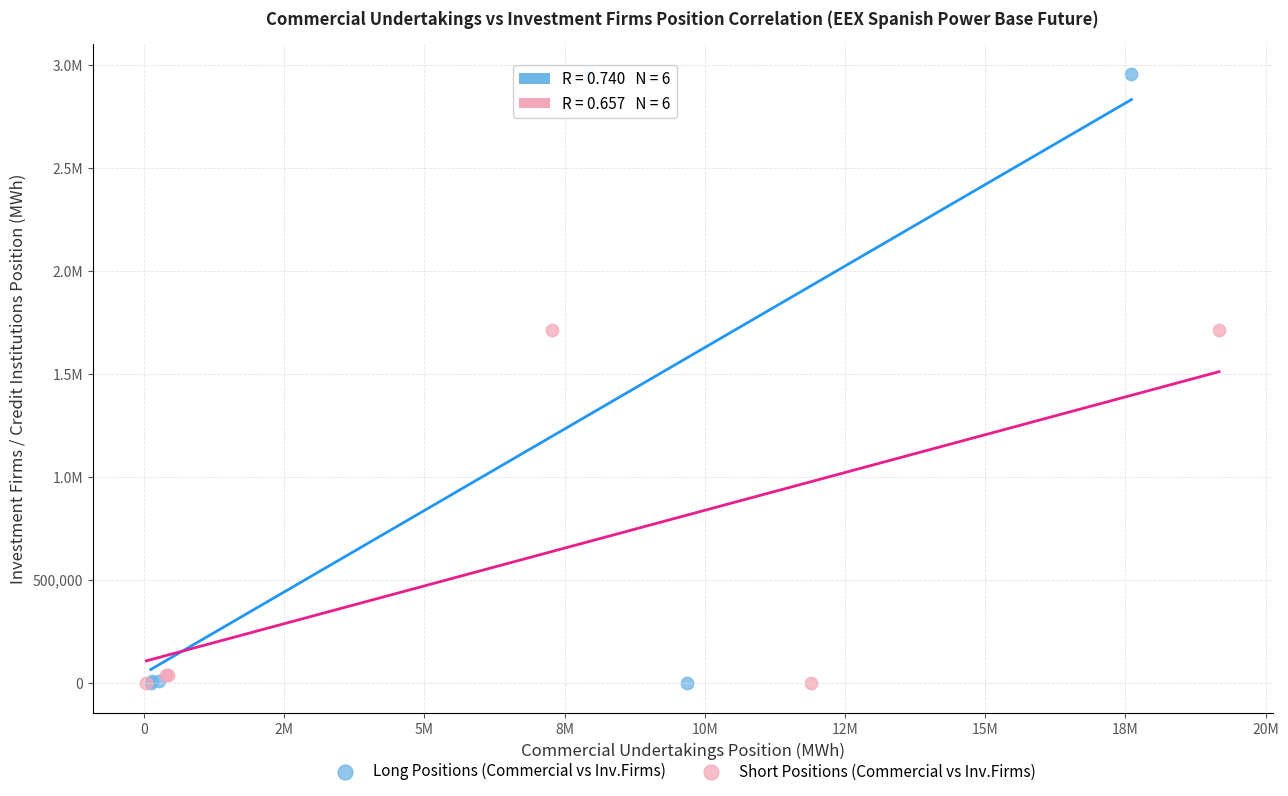

What are all the series names shown in the legend?

Long Positions (Commercial vs Inv.Firms), Short Positions (Commercial vs Inv.Firms)